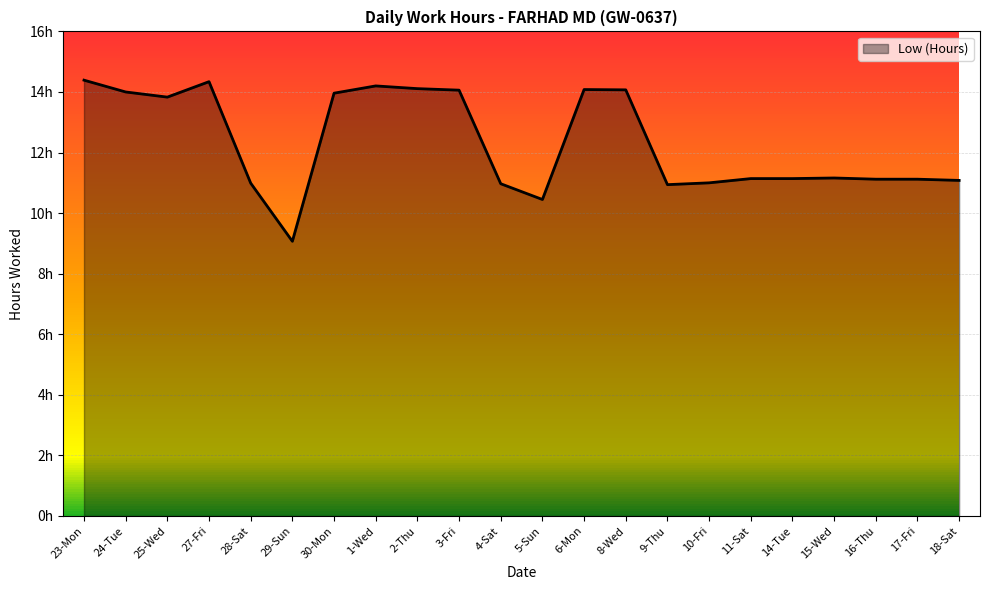

The value at 25-Wed is 22.7. True or false?

False